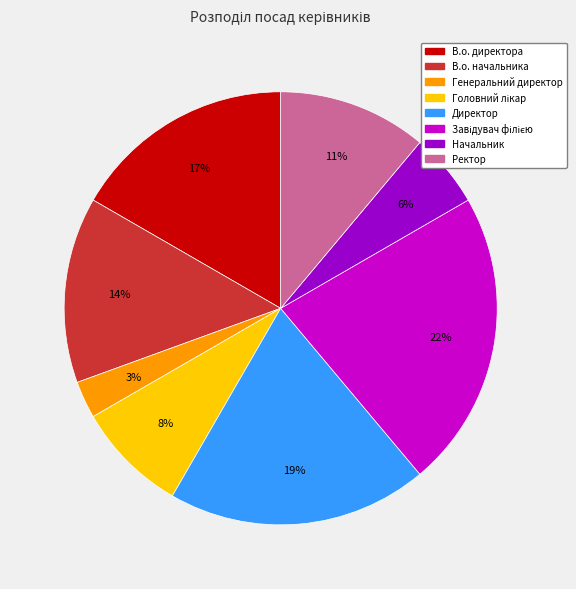

Does В.о. начальника represent more than half of the total?

No